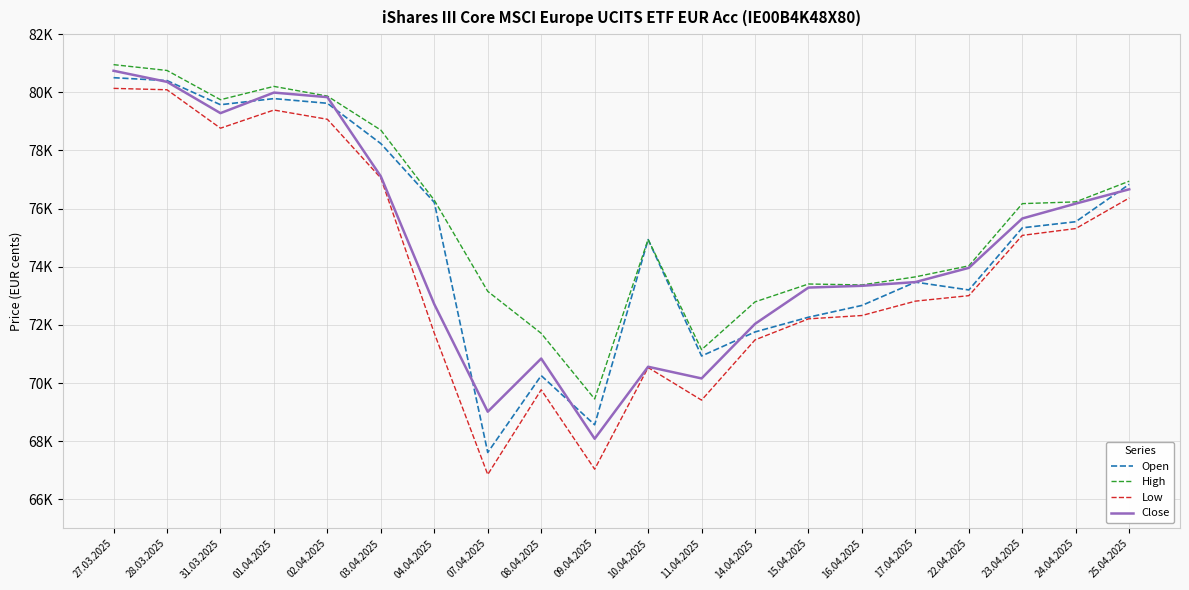

True or false: Close has more than 0 points higher than both neighbors.

True